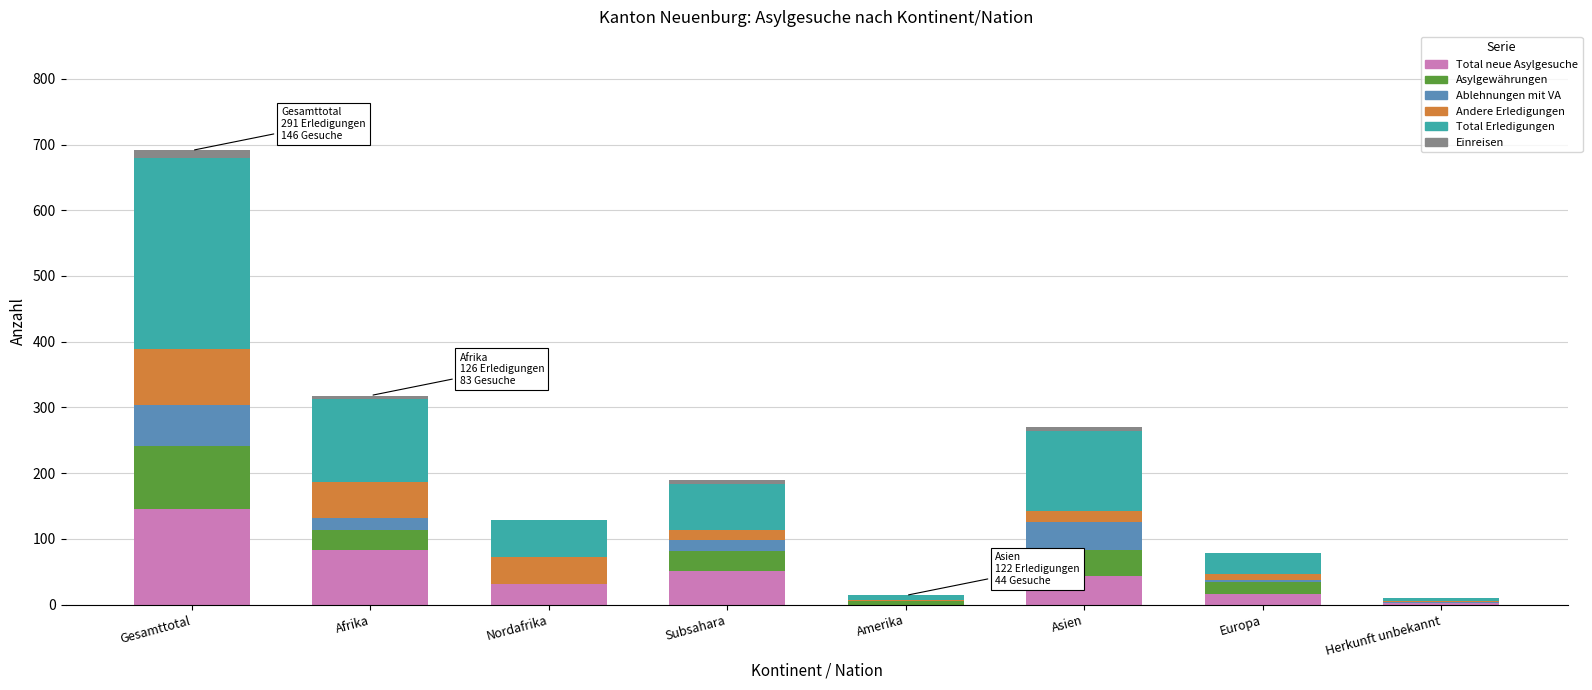

At which label does Total neue Asylgesuche reach its peak?

Gesamttotal